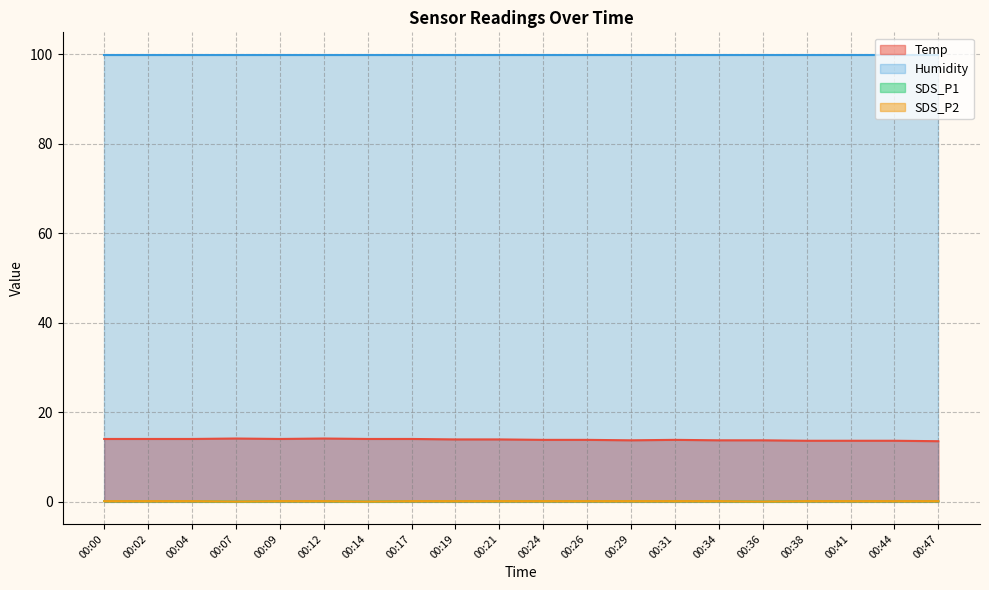

What is the approximate value of SDS_P2 at 00:41?

0.1